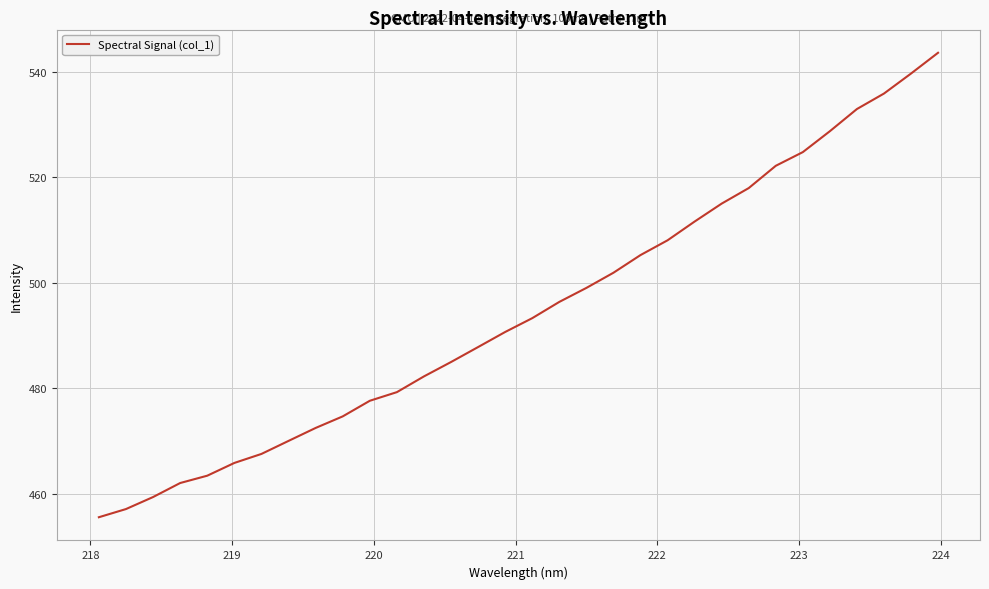

What is the smallest value displayed?

455.6